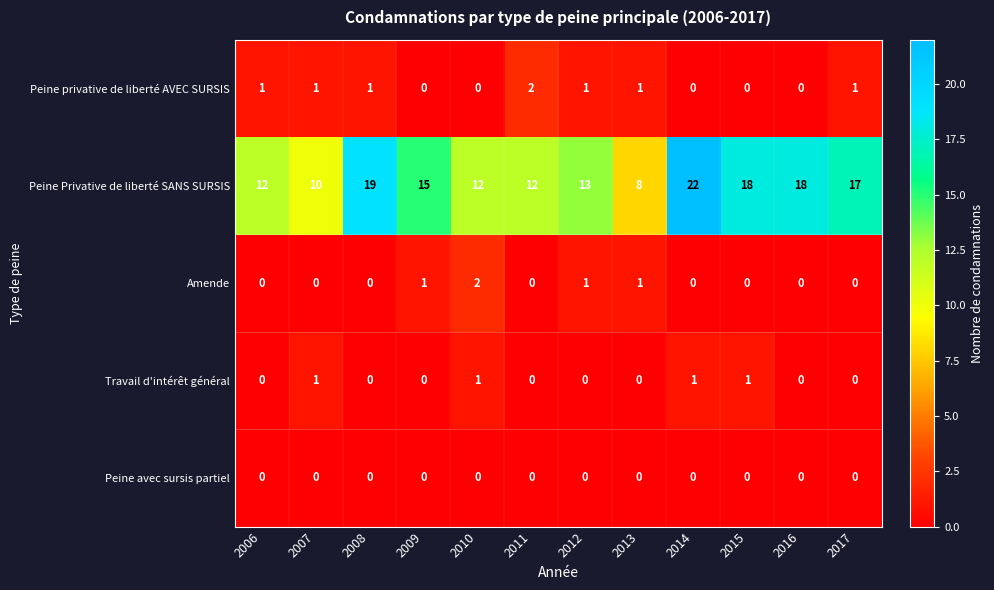

The Peine Privative de liberté SANS SURSIS series shows 10 at 2007. True or false?

True